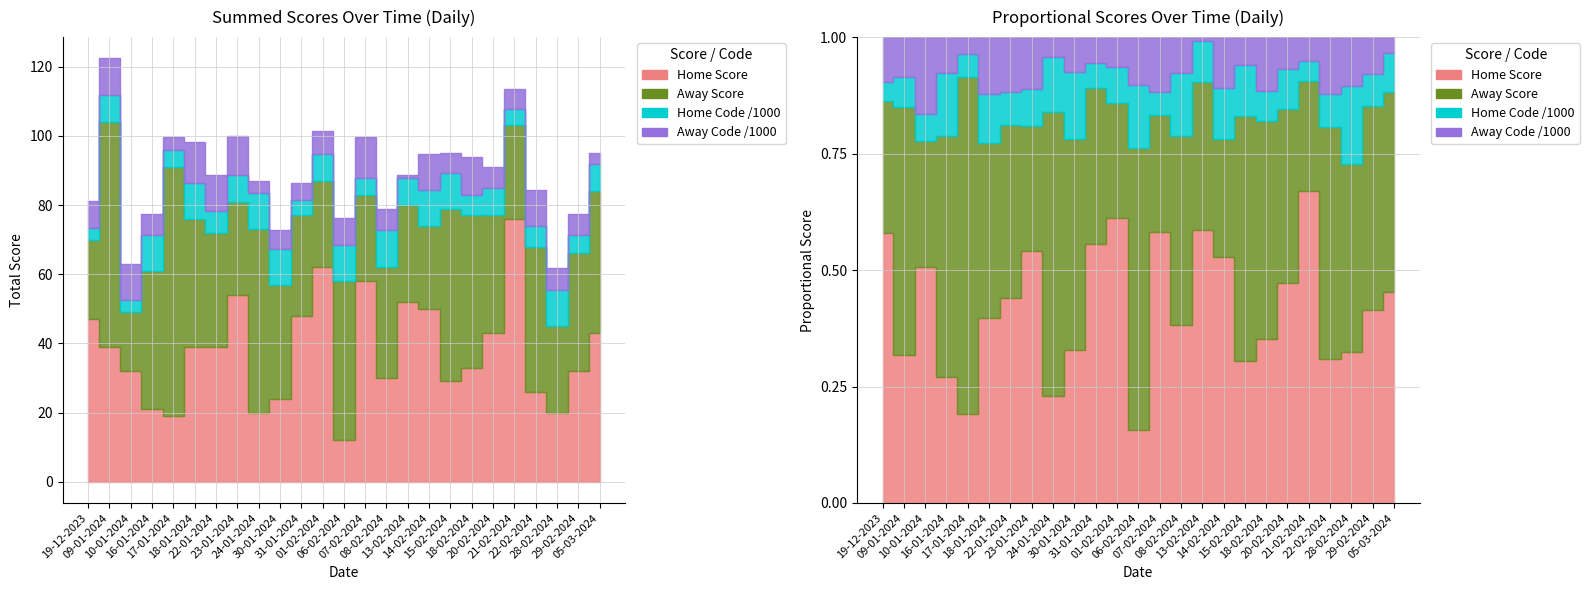

What is the difference between the highest and lowest values at 24-01-2024?

10360